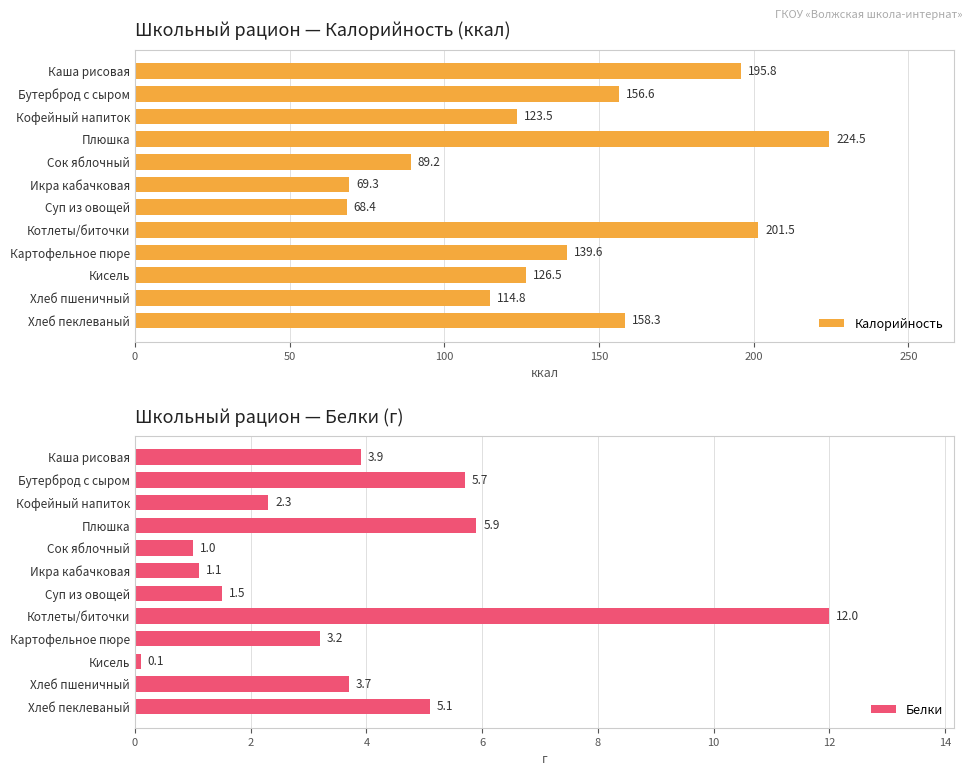

Reading left to right, extract all data points from this chart.

Калорийность: 195.8	156.6	123.5	224.5	89.2	69.3	68.4	201.5	139.6	126.5	114.8	158.3
Белки: 3.9	5.7	2.3	5.9	1.0	1.1	1.5	12.0	3.2	0.1	3.7	5.1